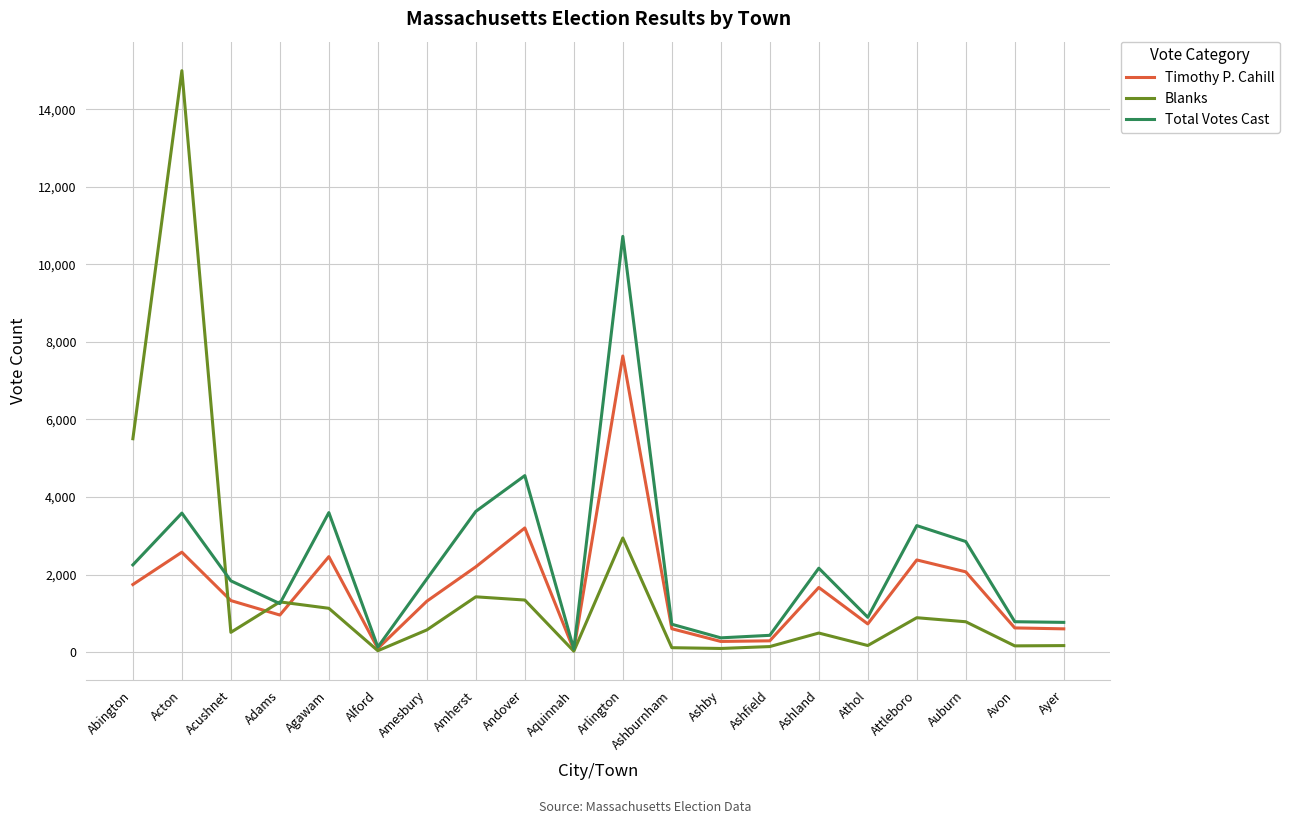

At which label does Timothy P. Cahill reach its peak?

Arlington